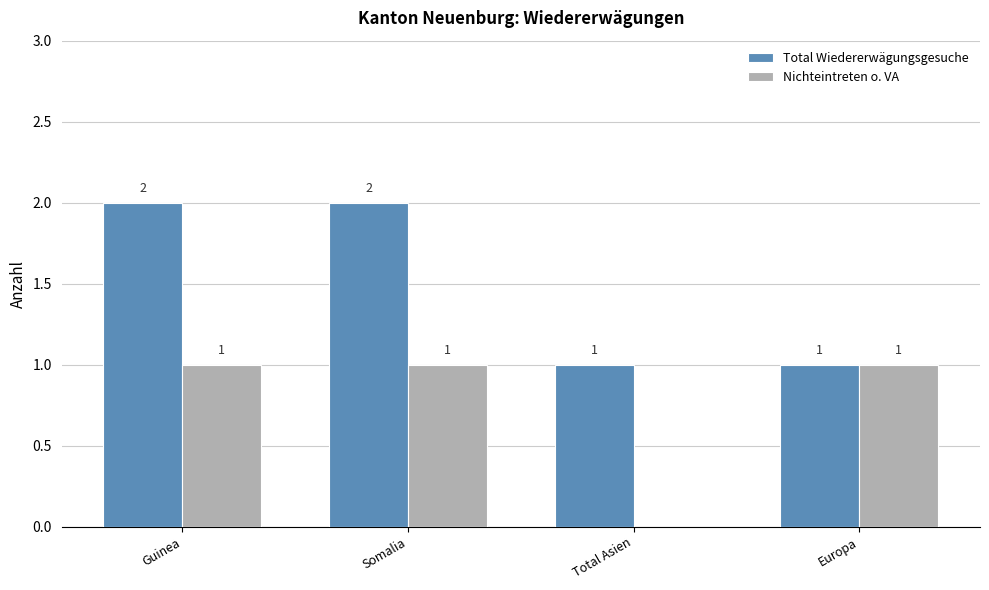

Read the Nichteintreten o. VA value at Europa.

1